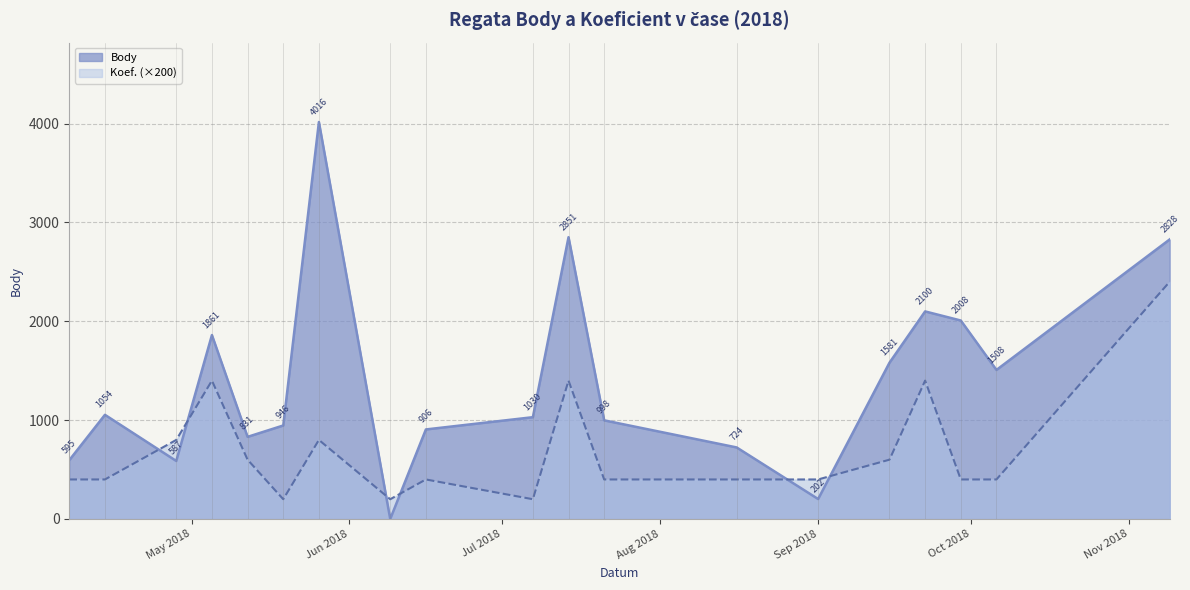

List the series in order of their peak value, highest first.

Body, Koef. (×200)